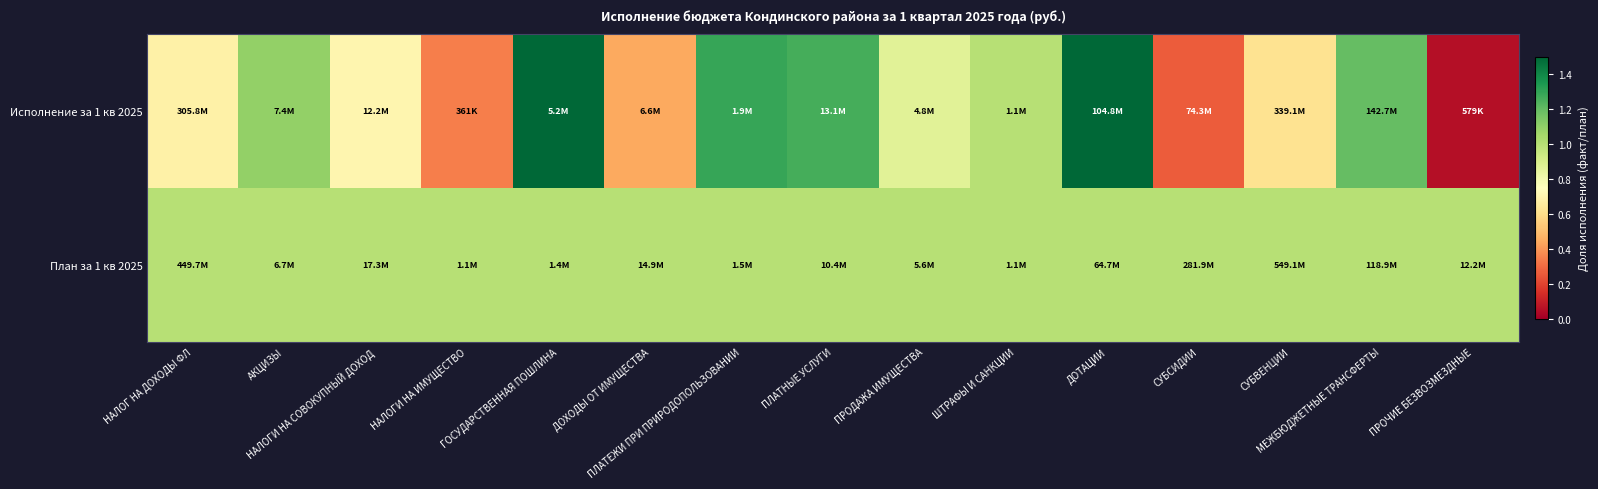

Reading left to right, transcribe all the data shown in this chart.

Исполнение за 1 кв 2025: НАЛОГ НА ДОХОДЫ ФЛ=0.7	АКЦИЗЫ=1.1	НАЛОГИ НА СОВОКУПНЫЙ ДОХОД=0.7	НАЛОГИ НА ИМУЩЕСТВО=0.3	ГОСУДАРСТВЕННАЯ ПОШЛИНА=3.6	ДОХОДЫ ОТ ИМУЩЕСТВА=0.4	ПЛАТЕЖИ ПРИ ПРИРОДОПОЛЬЗОВАНИИ=1.3	ПЛАТНЫЕ УСЛУГИ=1.3	ПРОДАЖА ИМУЩЕСТВА=0.9	ШТРАФЫ И САНКЦИИ=1.0	ДОТАЦИИ=1.6	СУБСИДИИ=0.3	СУБВЕНЦИИ=0.6	МЕЖБЮДЖЕТНЫЕ ТРАНСФЕРТЫ=1.2	ПРОЧИЕ БЕЗВОЗМЕЗДНЫЕ=0.0
План за 1 кв 2025: НАЛОГ НА ДОХОДЫ ФЛ=1.0	АКЦИЗЫ=1.0	НАЛОГИ НА СОВОКУПНЫЙ ДОХОД=1.0	НАЛОГИ НА ИМУЩЕСТВО=1.0	ГОСУДАРСТВЕННАЯ ПОШЛИНА=1.0	ДОХОДЫ ОТ ИМУЩЕСТВА=1.0	ПЛАТЕЖИ ПРИ ПРИРОДОПОЛЬЗОВАНИИ=1.0	ПЛАТНЫЕ УСЛУГИ=1.0	ПРОДАЖА ИМУЩЕСТВА=1.0	ШТРАФЫ И САНКЦИИ=1.0	ДОТАЦИИ=1.0	СУБСИДИИ=1.0	СУБВЕНЦИИ=1.0	МЕЖБЮДЖЕТНЫЕ ТРАНСФЕРТЫ=1.0	ПРОЧИЕ БЕЗВОЗМЕЗДНЫЕ=1.0